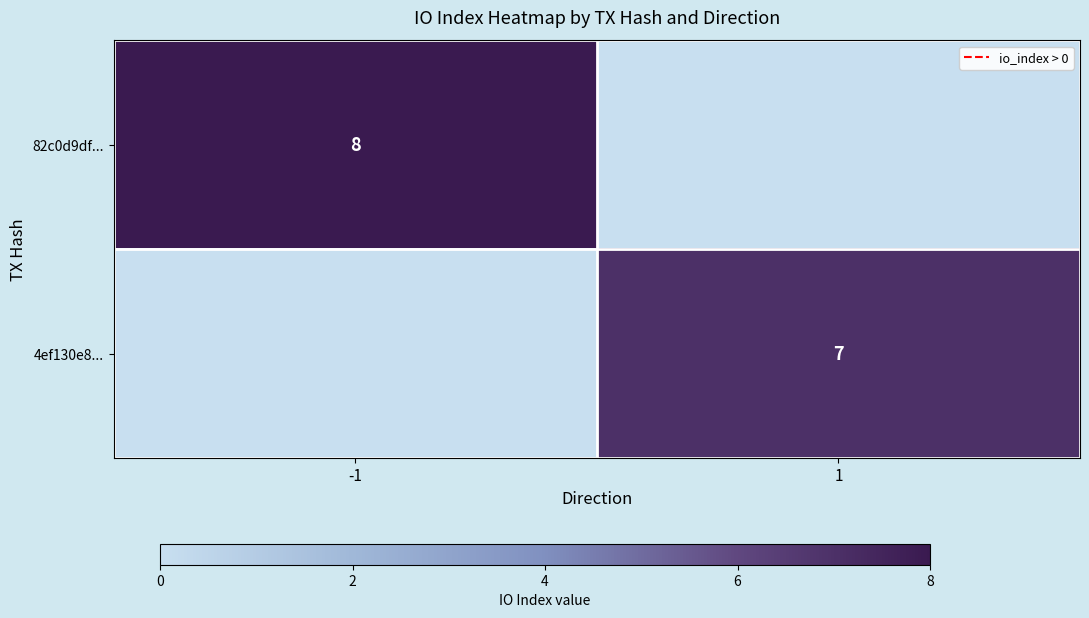

Is it true that 82c0d9df... equals 5 at -1?

False